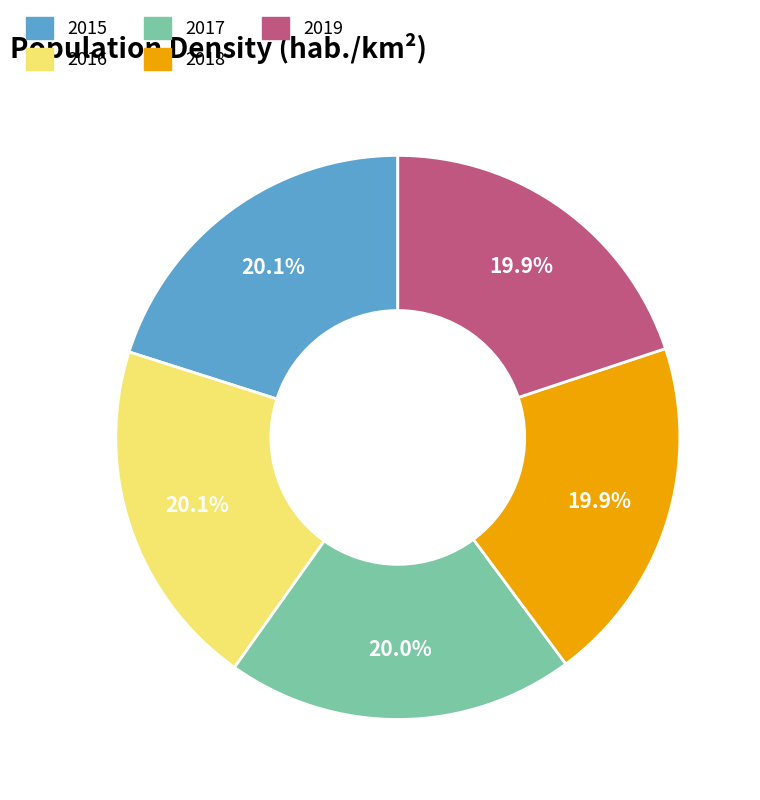

Count the number of slices in the pie.

5